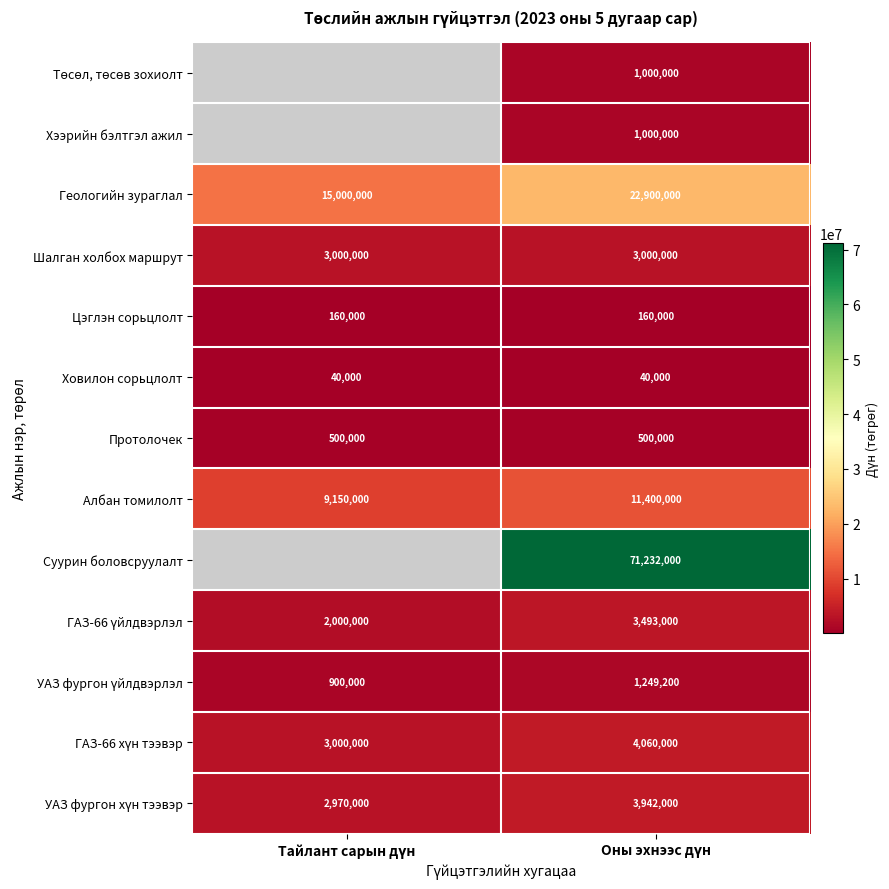

What is the highest value of the Цэглэн сорьцлолт series?

160000